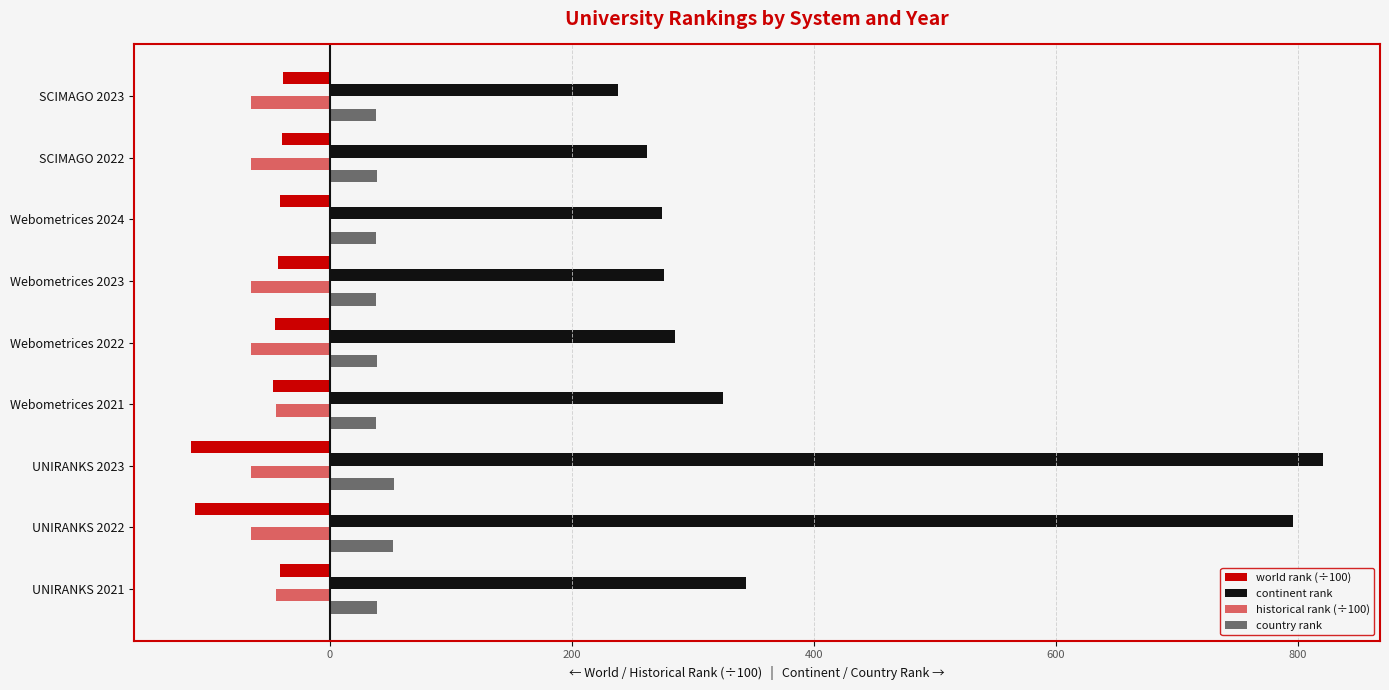

Reading left to right, transcribe all the data shown in this chart.

world rank (÷100): -41.7	-111.4	-115.1	-46.9	-45.3	-42.7	-41.4	-39.7	-39.0
continent rank: 344.0	796.0	821.0	325.0	285.0	276.0	274.0	262.0	238.0
historical rank (÷100): -44.3	-65.4	-65.6	-44.3	-65.4	-65.6	0.0	-65.4	-65.6
country rank: 39.0	52.0	53.0	38.0	39.0	38.0	38.0	39.0	38.0